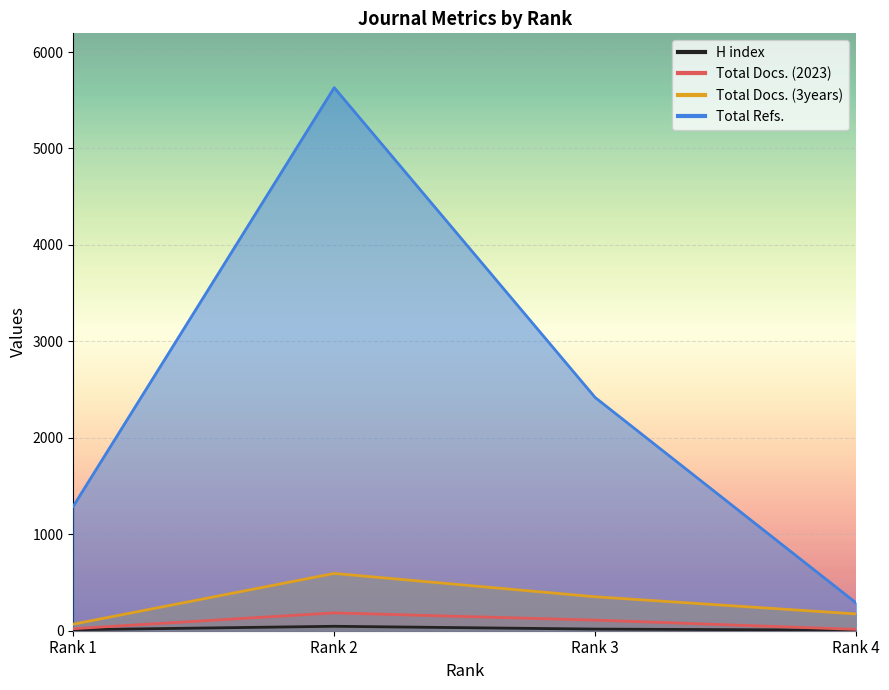

What is the difference between the maximum and minimum values in the Total Docs. (3years) series?

526